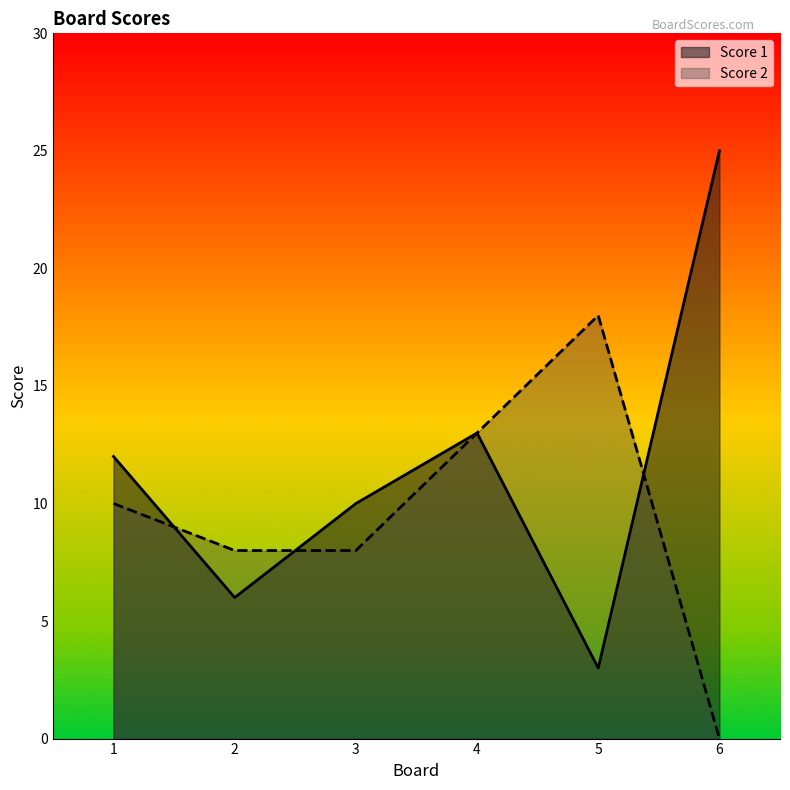

True or false: Score 1 has a value of 13 at 4.

True